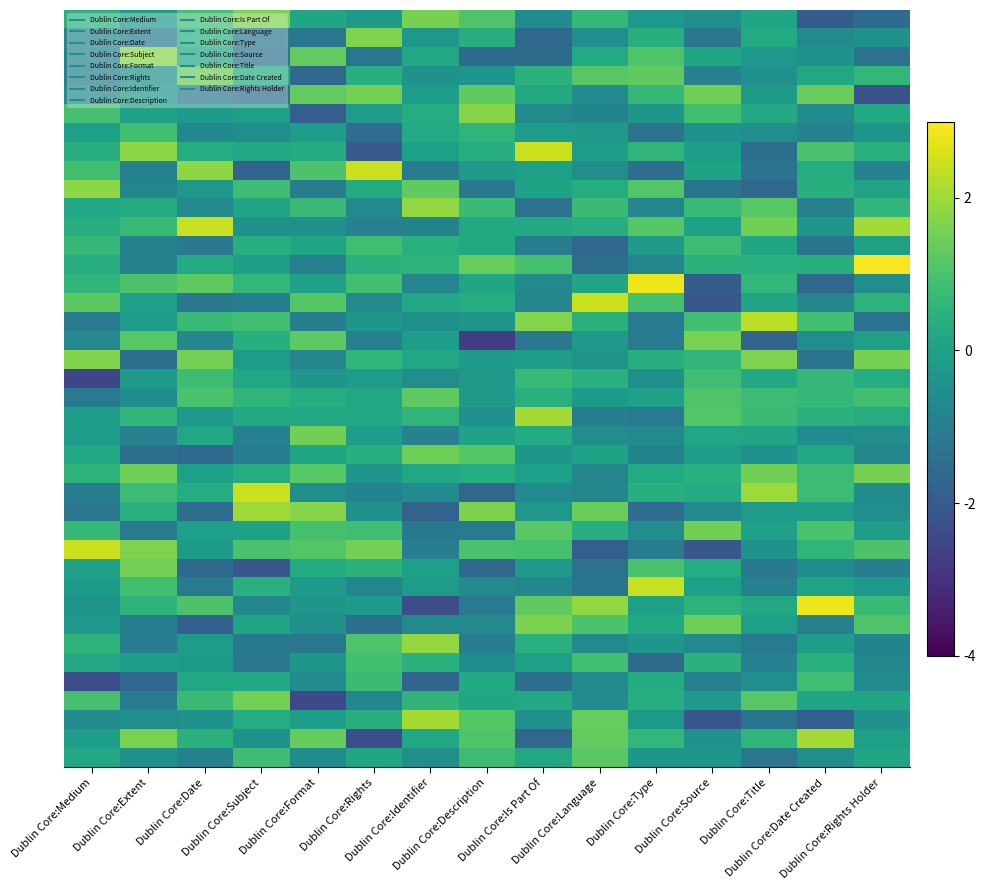

What is the greatest value displayed?

2.9